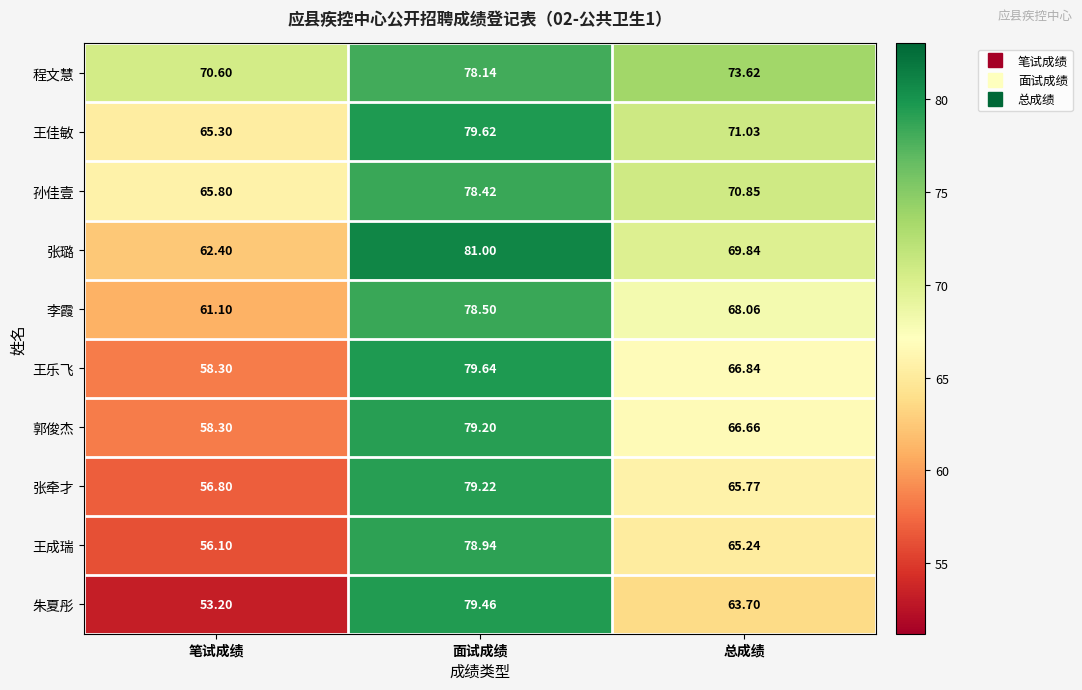

What is the spread (max minus min) of values at 笔试成绩?

17.4